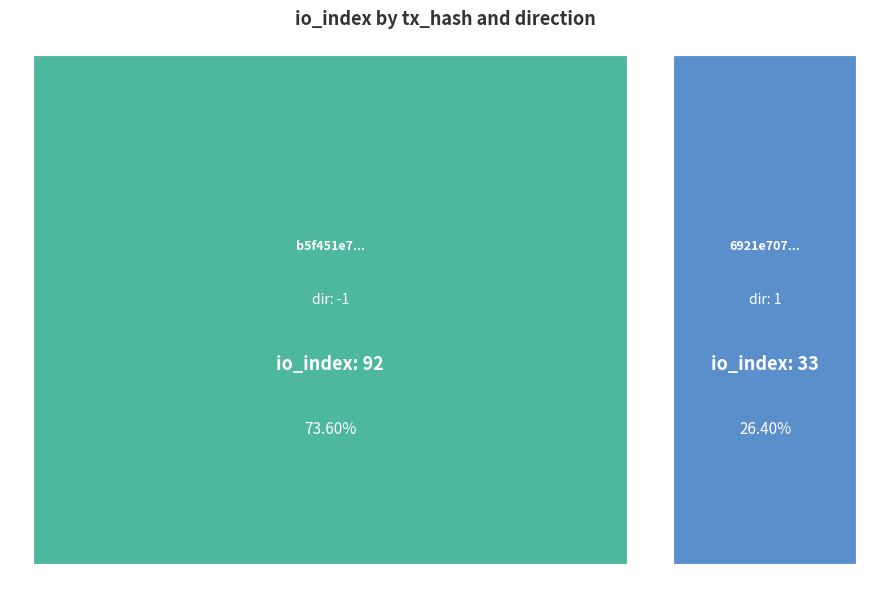

Which series has the largest range (max minus min)?

b5f451e7...